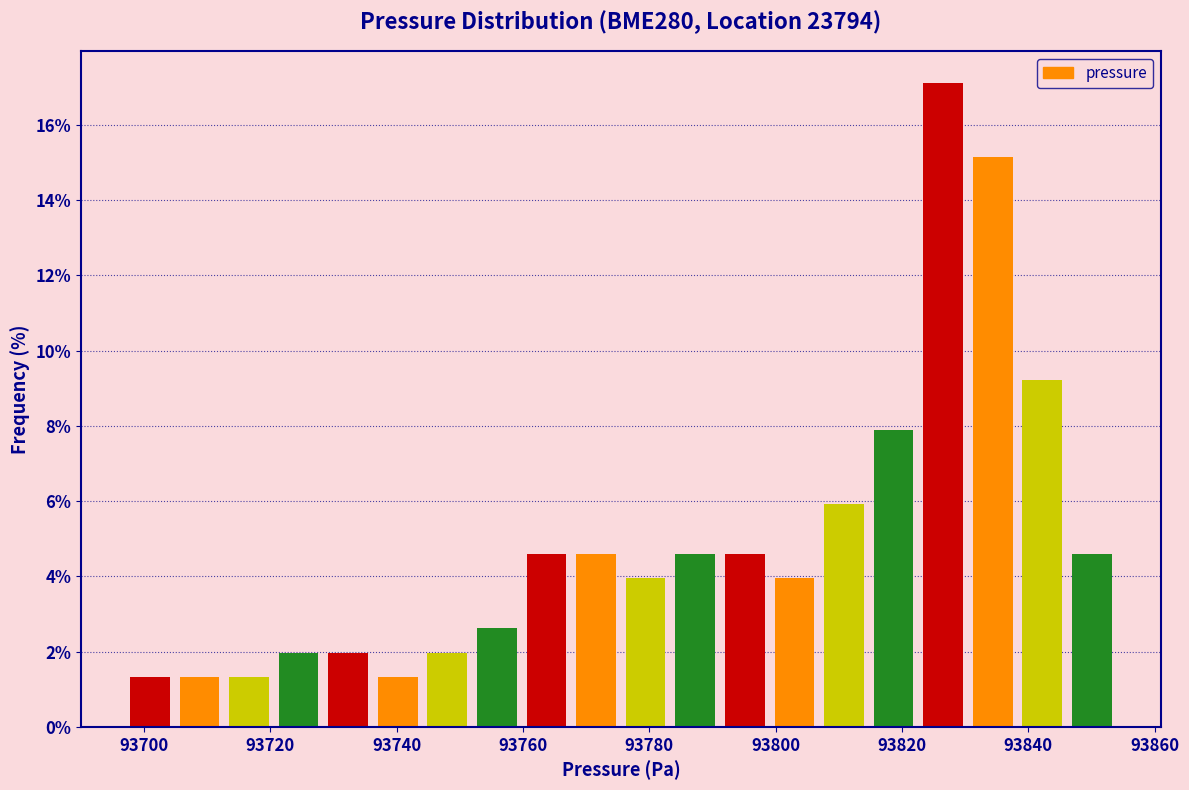

Read against the x-axis, roughly where is the centre of the tallest bar?

93826